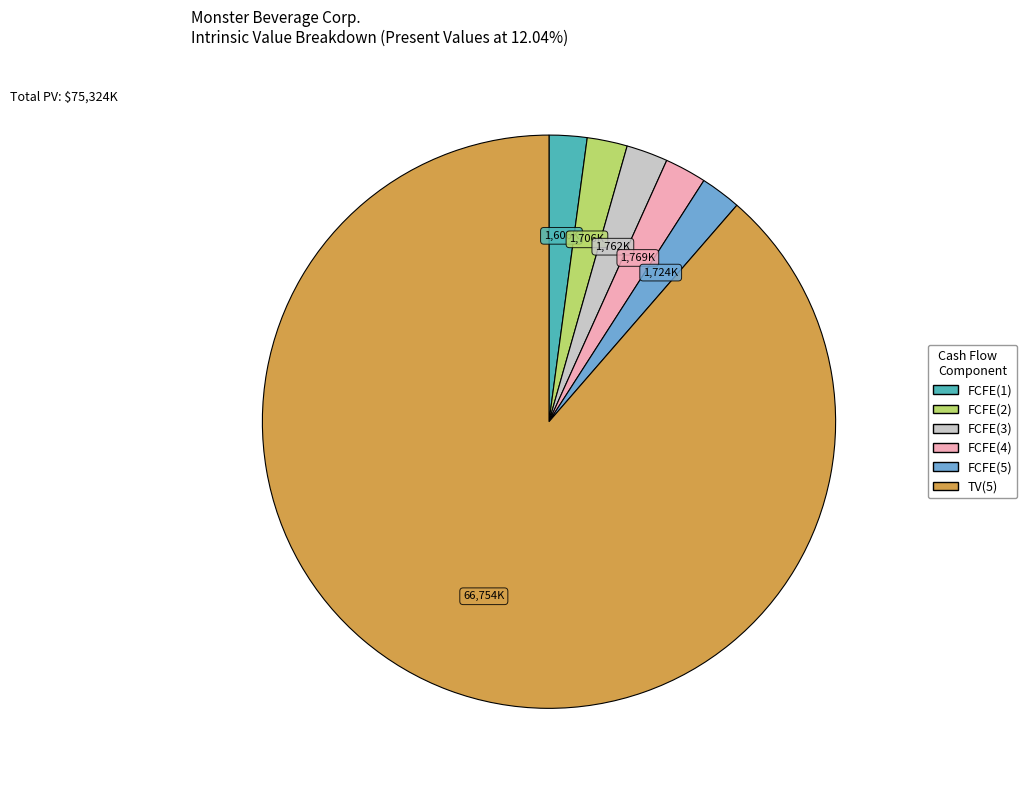

Does FCFE(3) represent more than half of the total?

No